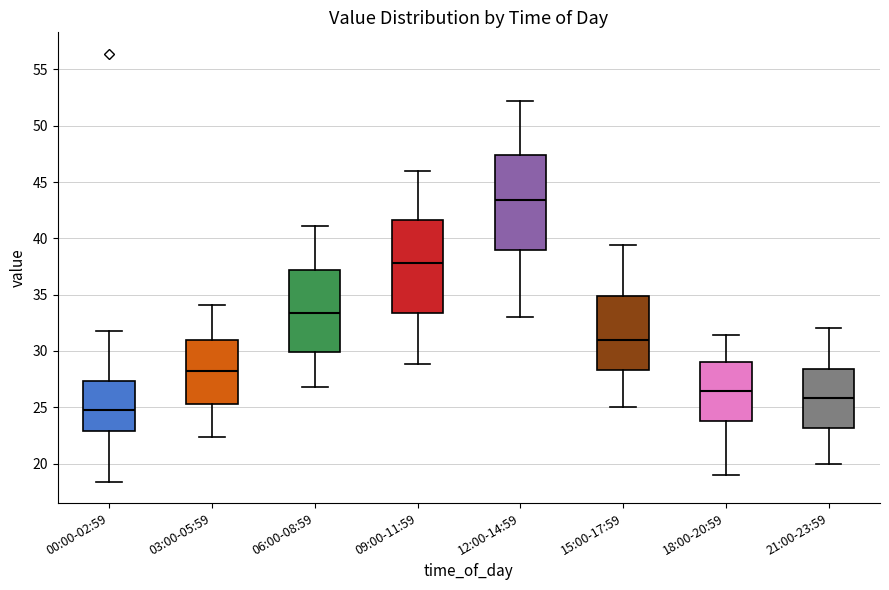

Which box has the lowest median line?

00:00-02:59